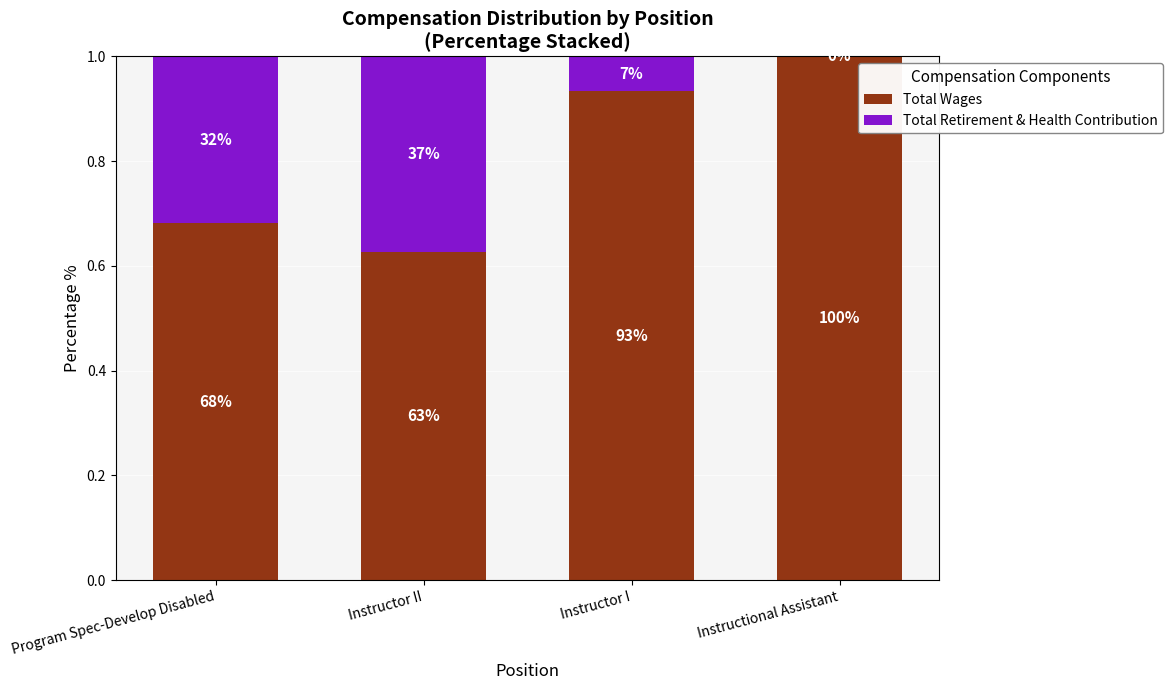

Are the bars grouped side by side (vs. stacked)?

No